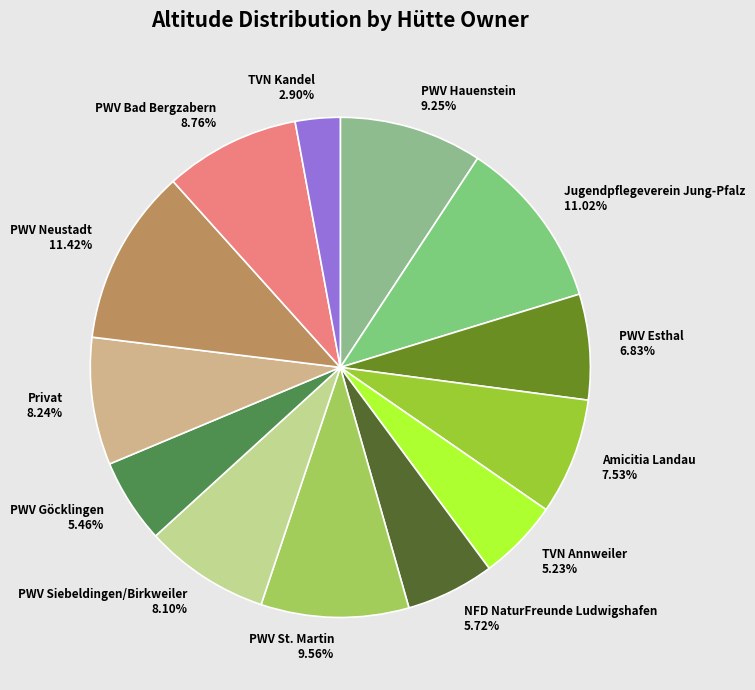

What is the total percentage of NFD NaturFreunde Ludwigshafen and TVN Kandel?

8.6%